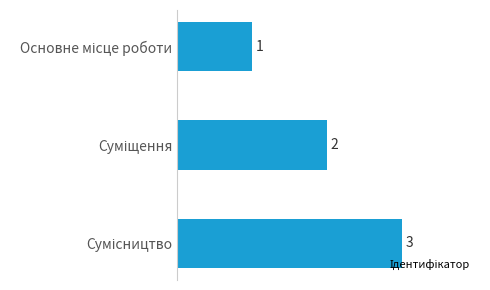

What is the smallest value displayed?

1